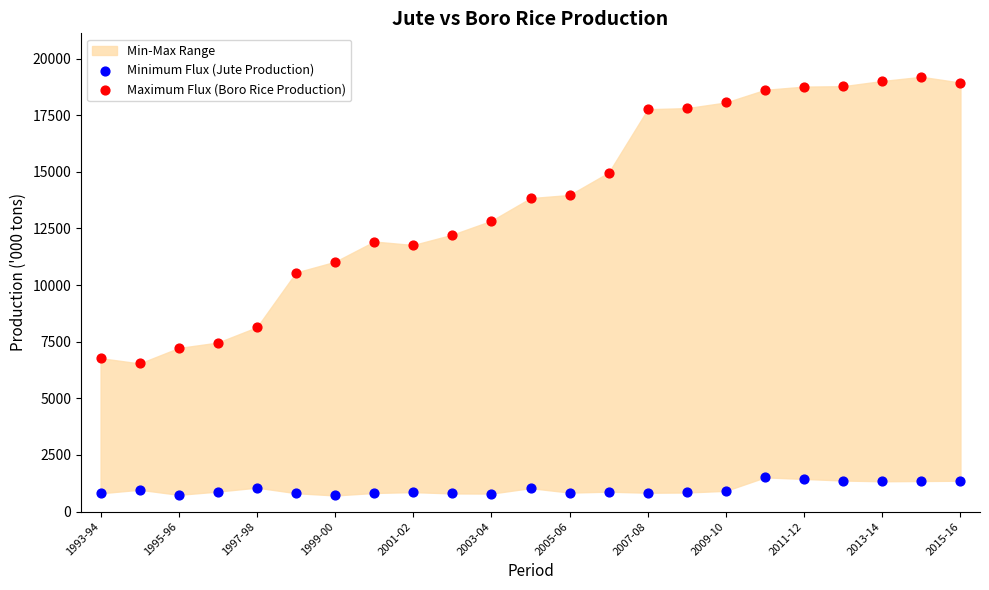

Which series contains the lowest Y value?

Minimum Flux (Jute Production)